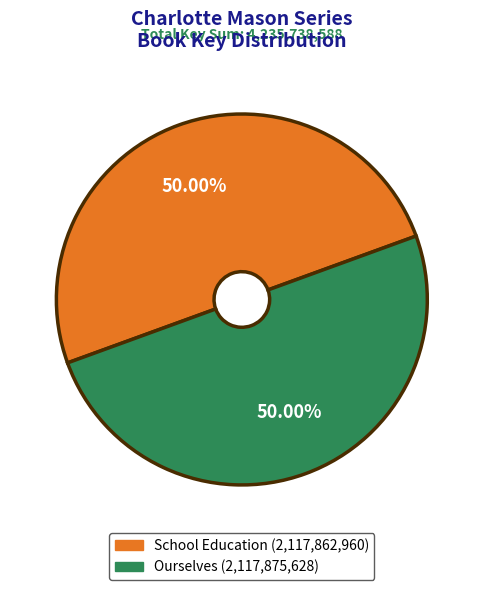

Approximately how many times larger is the value at Ourselves compared to School Education?

1.0